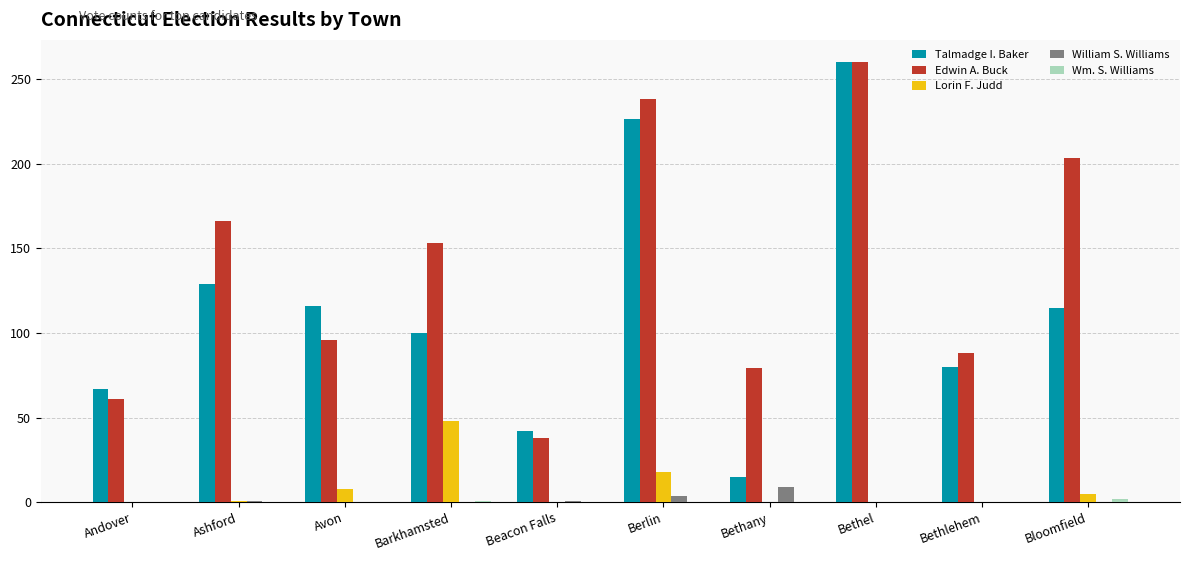

At which category is the sum across all series the highest?

Bethel